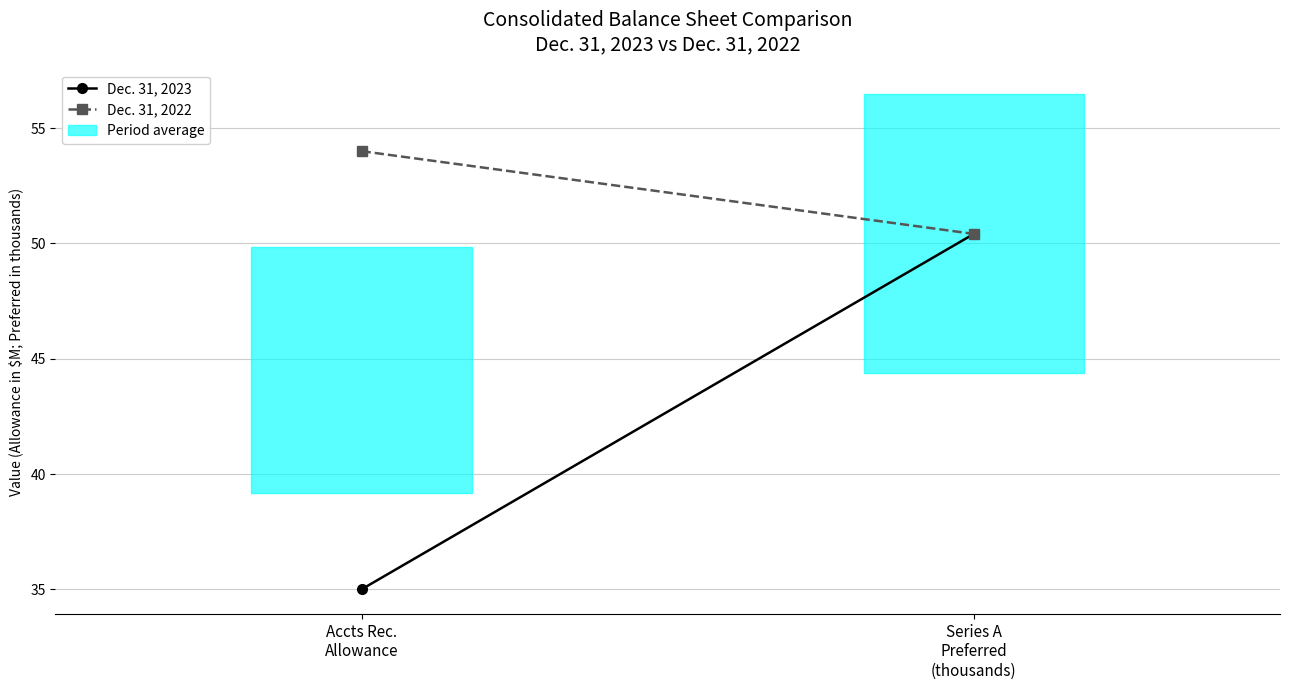

What position from the left is Accts Rec.
Allowance?

1